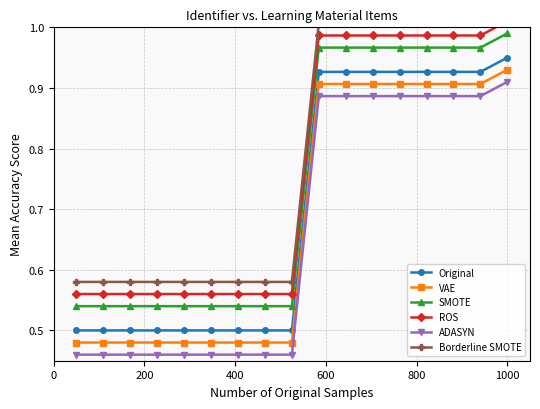

Is this an area chart (filled region under the line)?

No